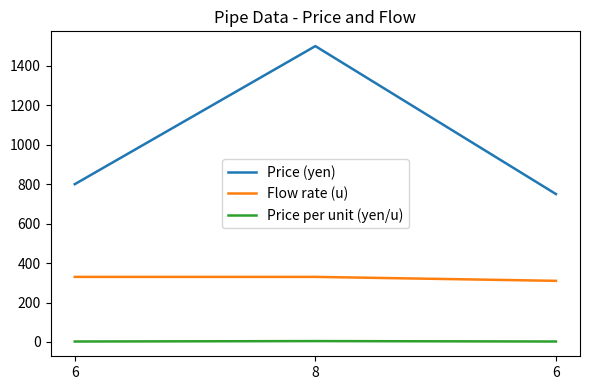

At how many categories does at least one series exceed 264?

3